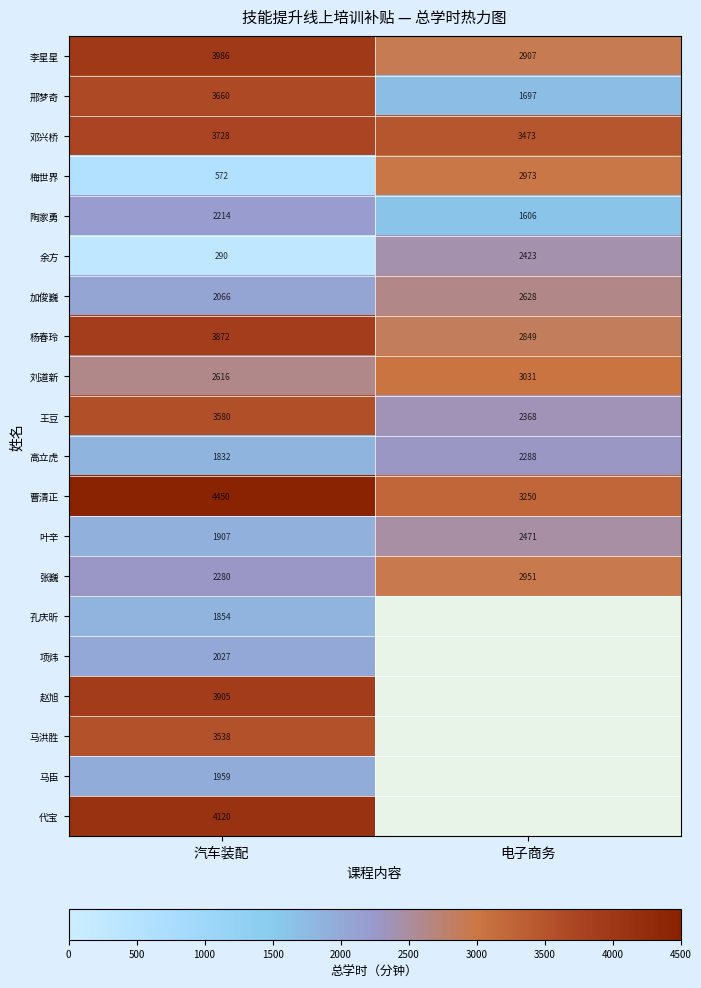

What is the total value across all series at 汽车装配?

54456